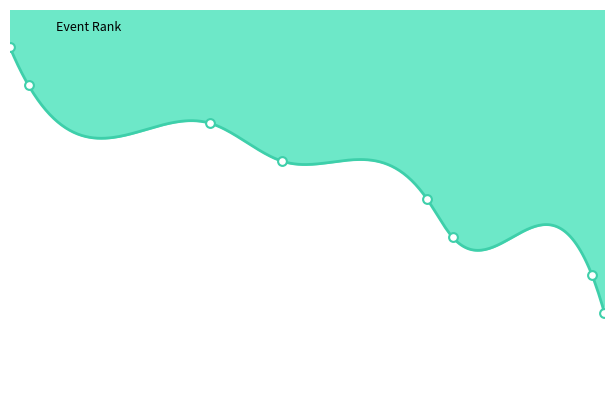

What is the change in value from GP 12 Rox to Cape Elite 14 Arlene?

+5